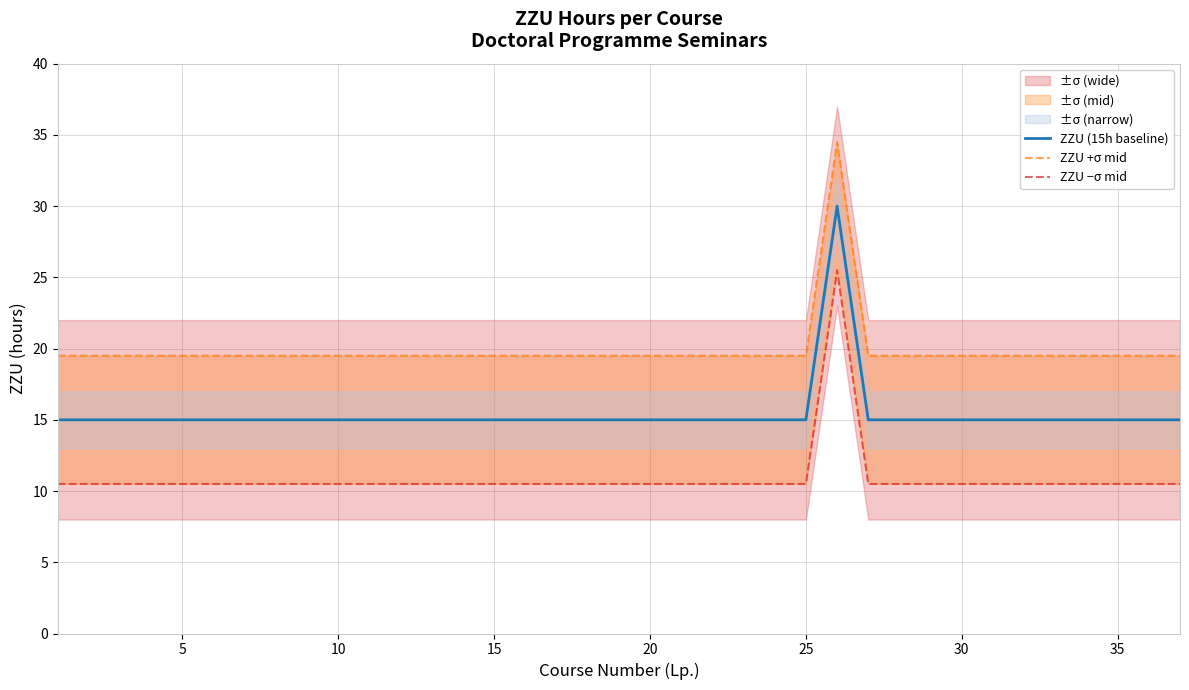

Is it true that ZZU (15h baseline) equals 10 at 15?

False